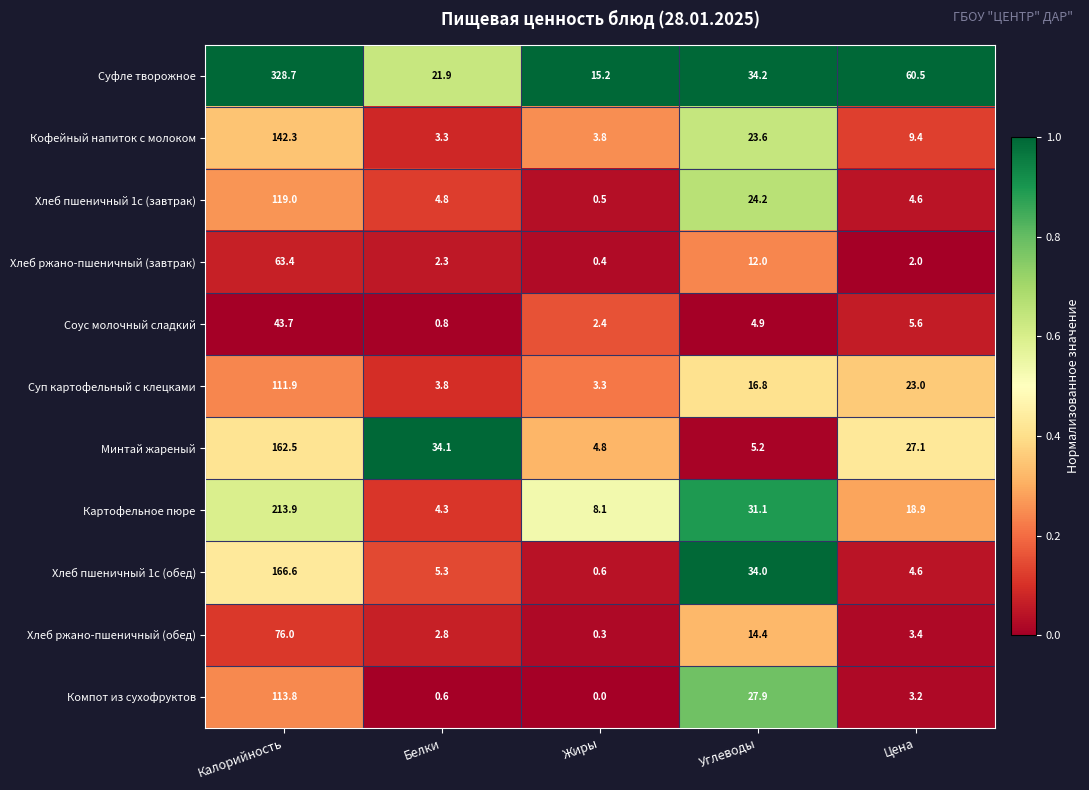

At which label does Компот из сухофруктов first exceed 3?

Калорийность